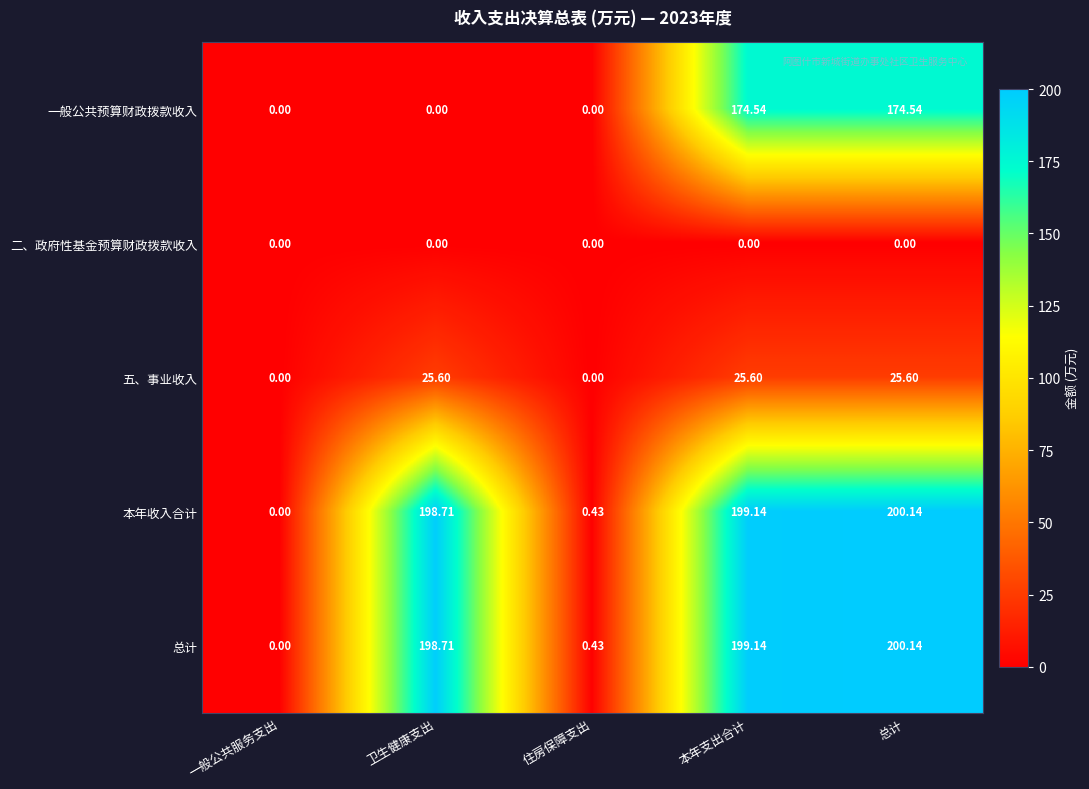

At which label does 本年收入合计 first exceed 198?

卫生健康支出